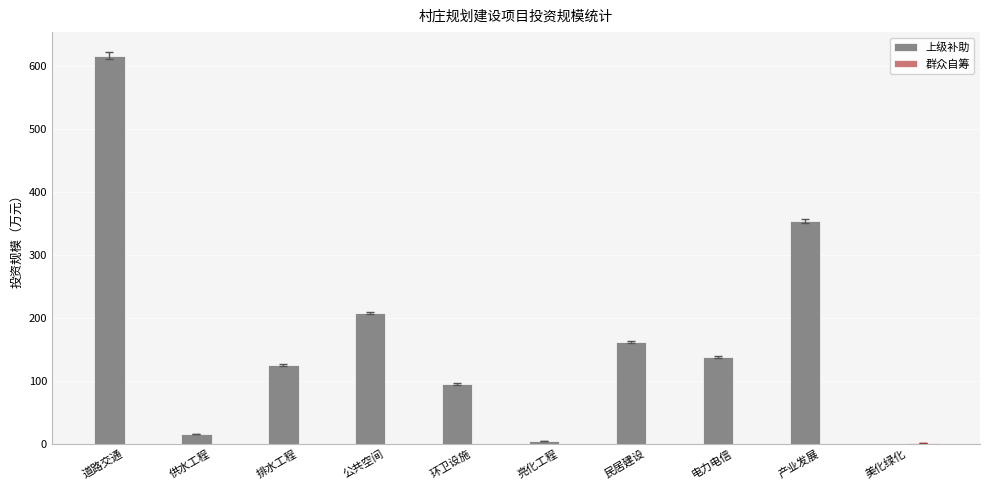

Which series has the widest spread of values?

上级补助